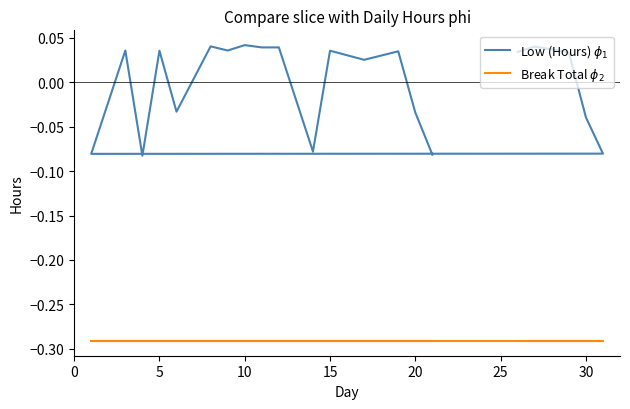

How many interior local peaks does the Low (Hours) $\phi_1$ series have?

7